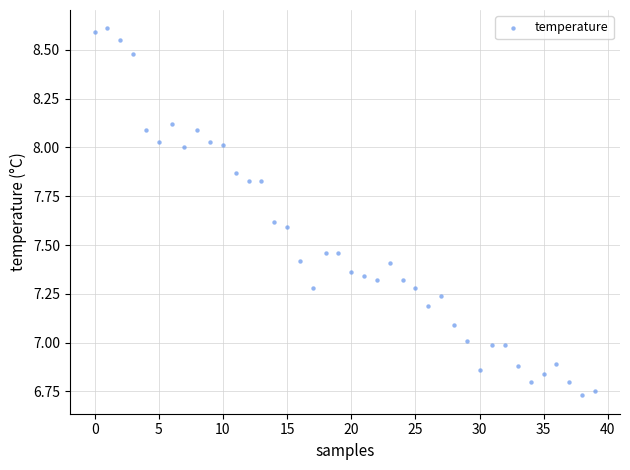

What is the range of Y values (max minus min)?

1.9